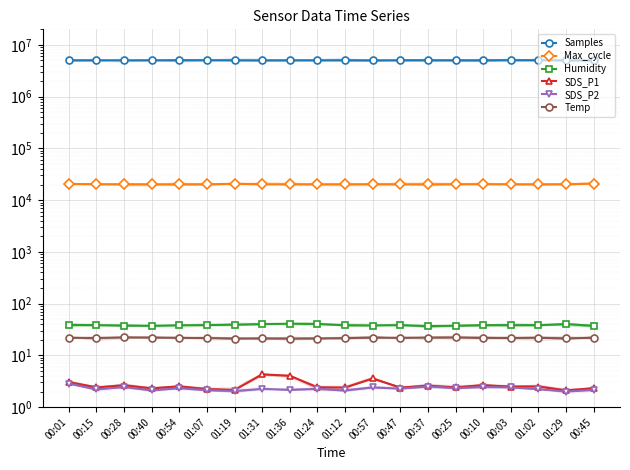

Reading left to right, what are all the values shown in this chart?

Samples: 00:01=5023483.0	00:15=5032292.0	00:28=5009823.0	00:40=5017794.0	00:54=5055187.0	01:07=5045367.0	01:19=5026986.0	01:31=5025310.0	01:36=5022759.0	01:24=5033883.0	01:12=5037748.0	00:57=5022599.0	00:47=5054197.0	00:37=5045387.0	00:25=5044665.0	00:10=5025446.0	00:03=5058297.0	01:02=5045945.0	01:29=5018660.0	00:45=5019360.0
Max_cycle: 00:01=20582.0	00:15=20331.0	00:28=20202.0	00:40=20216.0	00:54=20223.0	01:07=20259.0	01:19=20754.0	01:31=20187.0	01:36=20291.0	01:24=20191.0	01:12=20218.0	00:57=20207.0	00:47=20185.0	00:37=20191.0	00:25=20192.0	00:10=20351.0	00:03=20187.0	01:02=20267.0	01:29=20220.0	00:45=20869.0
Humidity: 00:01=38.9	00:15=38.4	00:28=37.6	00:40=37.4	00:54=38.0	01:07=38.6	01:19=39.2	01:31=40.2	01:36=41.0	01:24=40.4	01:12=38.3	00:57=37.8	00:47=38.5	00:37=36.8	00:25=37.5	00:10=38.4	00:03=38.5	01:02=38.4	01:29=40.3	00:45=37.3
SDS_P1: 00:01=3.0	00:15=2.4	00:28=2.6	00:40=2.3	00:54=2.5	01:07=2.2	01:19=2.1	01:31=4.3	01:36=4.0	01:24=2.4	01:12=2.4	00:57=3.6	00:47=2.4	00:37=2.6	00:25=2.4	00:10=2.6	00:03=2.5	01:02=2.5	01:29=2.1	00:45=2.3
SDS_P2: 00:01=2.9	00:15=2.2	00:28=2.5	00:40=2.1	00:54=2.3	01:07=2.1	01:19=2.0	01:31=2.2	01:36=2.1	01:24=2.2	01:12=2.1	00:57=2.4	00:47=2.3	00:37=2.5	00:25=2.3	00:10=2.5	00:03=2.4	01:02=2.2	01:29=2.0	00:45=2.1
Temp: 00:01=21.9	00:15=21.7	00:28=22.2	00:40=22.1	00:54=21.9	01:07=21.6	01:19=21.2	01:31=21.3	01:36=21.0	01:24=21.2	01:12=21.6	00:57=22.0	00:47=21.9	00:37=22.1	00:25=22.2	00:10=21.7	00:03=21.7	01:02=21.9	01:29=21.3	00:45=21.9